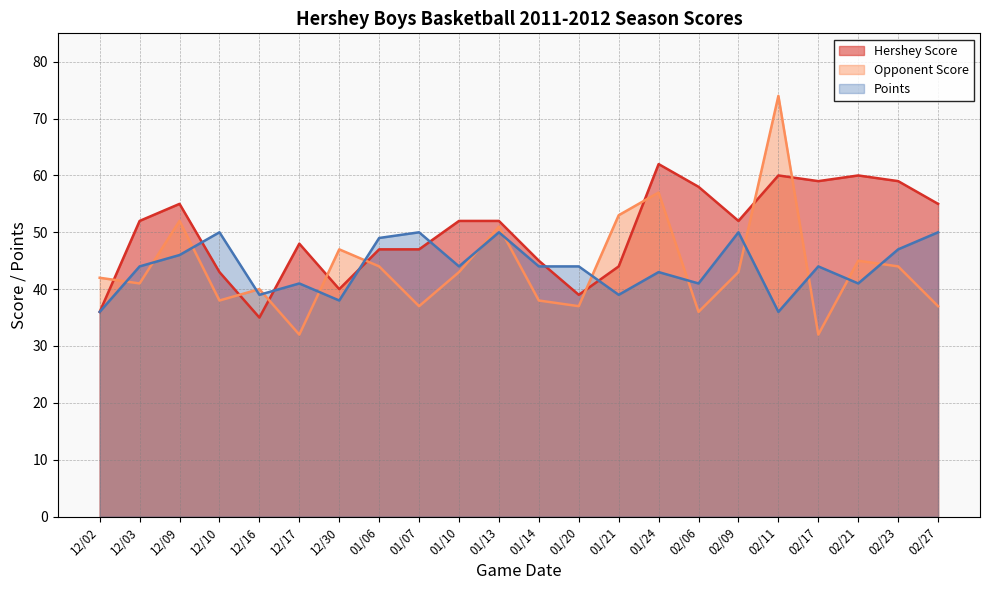

Read the Opponent Score value at 02/17, to the nearest 10.

30